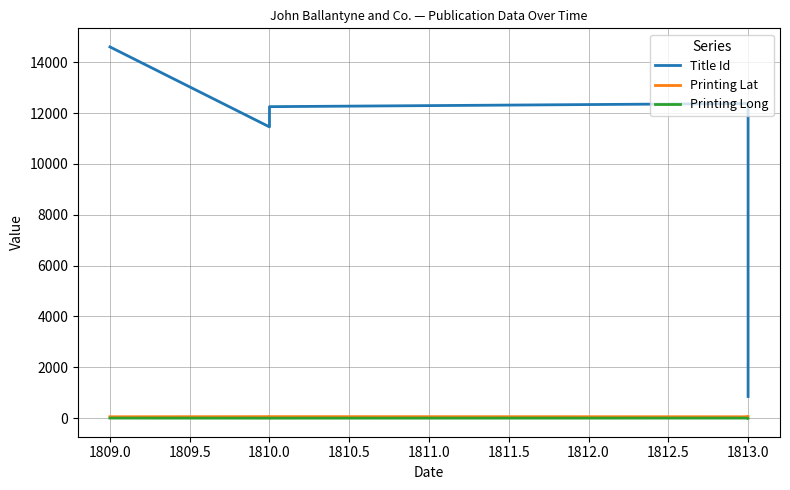

What are all the series names shown in the legend?

Title Id, Printing Lat, Printing Long